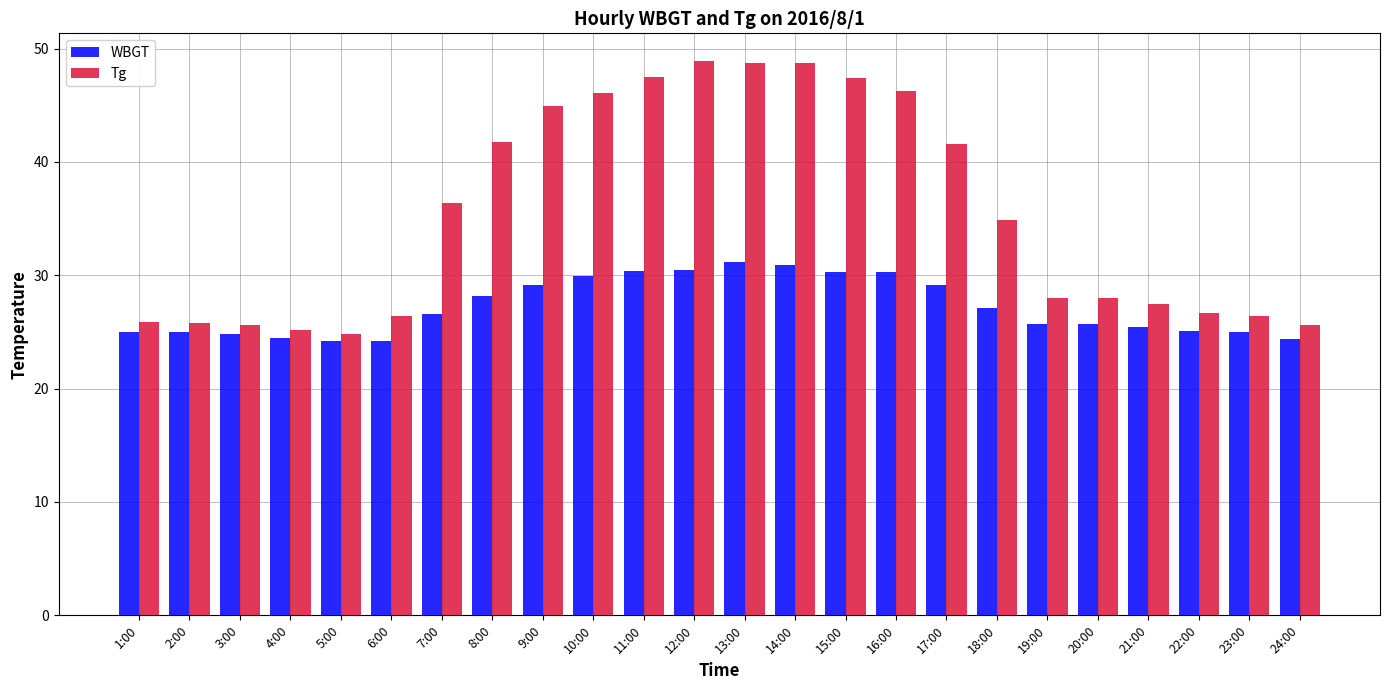

What is the sum of the Tg values at 5:00 and 20:00?

52.8